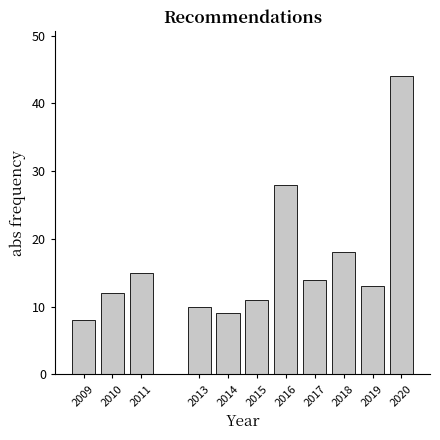

Reading left to right, what are all the values shown in this chart?

8	12	15	10	9	11	28	14	18	13	44